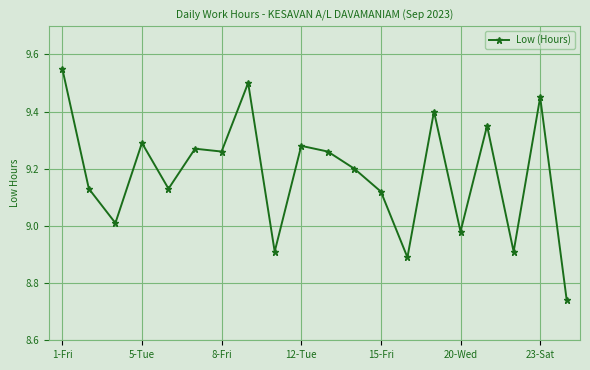

What is the difference between the maximum and second lowest values?

0.7